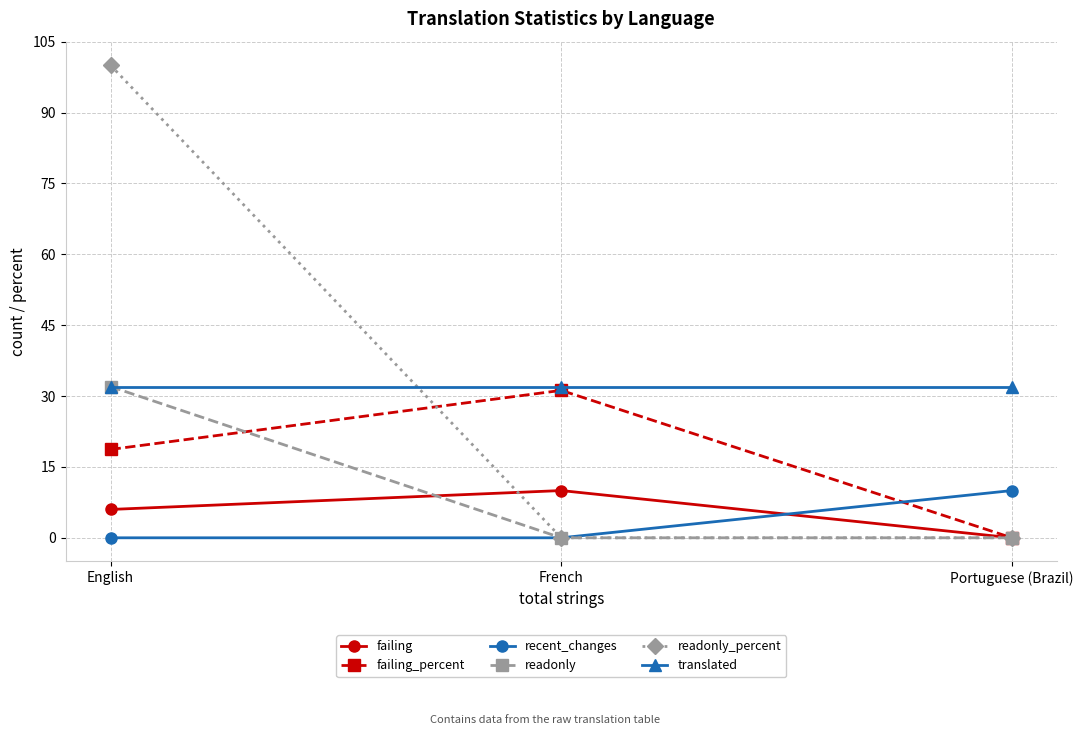

What is the difference between the failing_percent values at French and Portuguese (Brazil)?

31.2